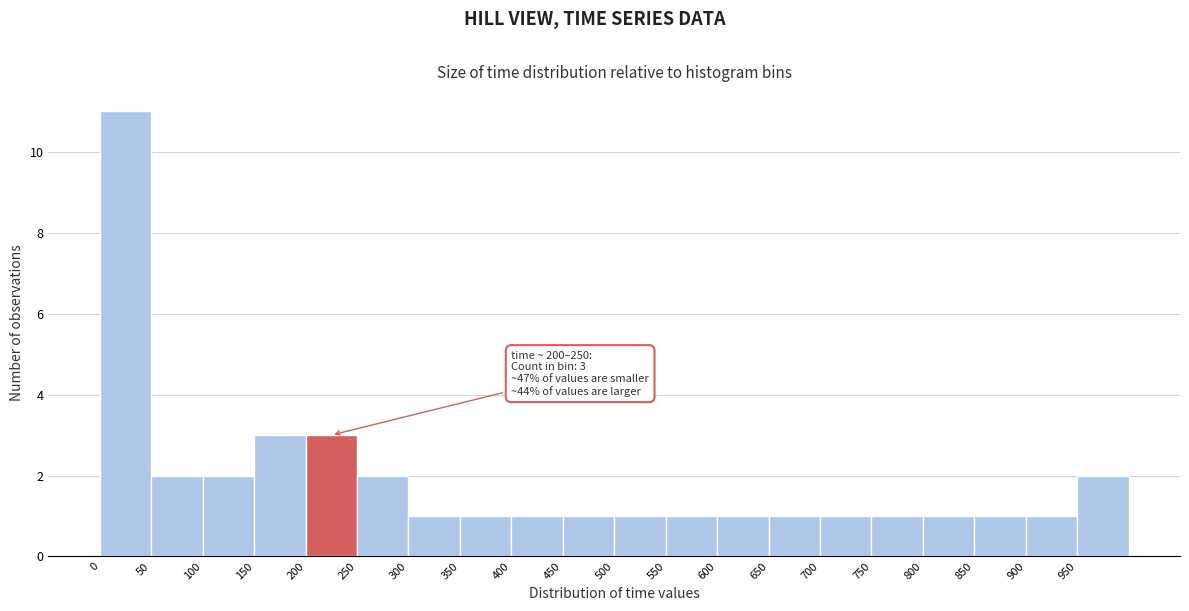

Over which range of the x-axis is the bar tallest?

0 to 50